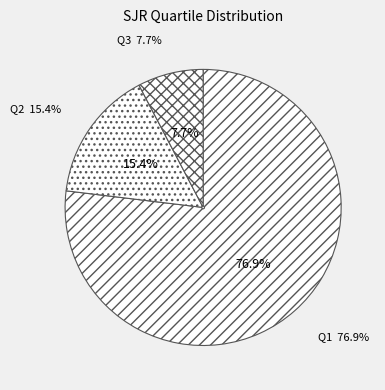

What is the change in value from Q1 to Q2?

-8